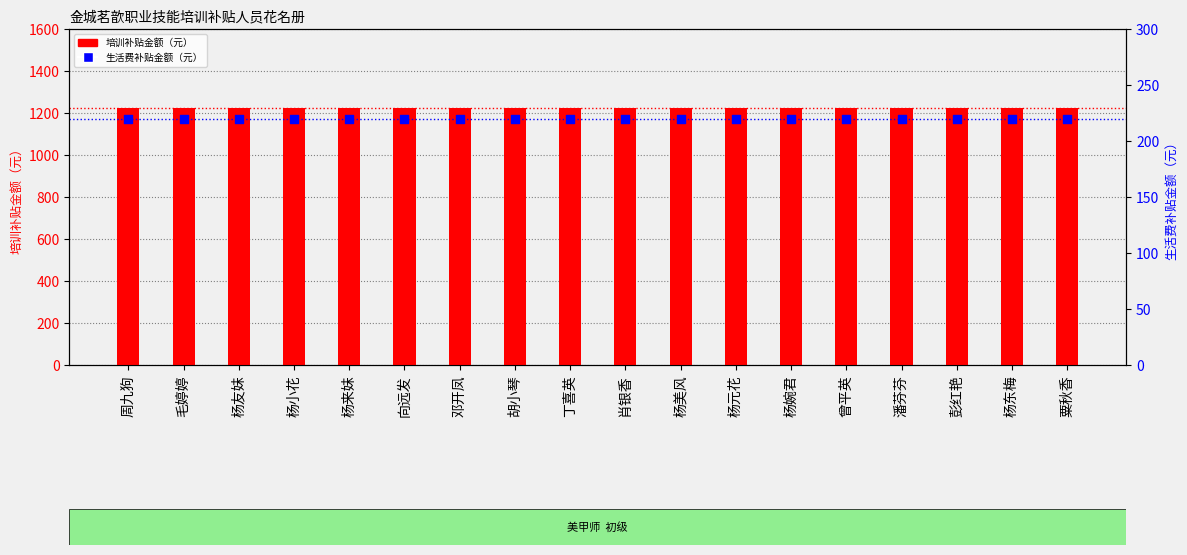

Which series reaches the maximum Y coordinate?

培训补贴金额（元）